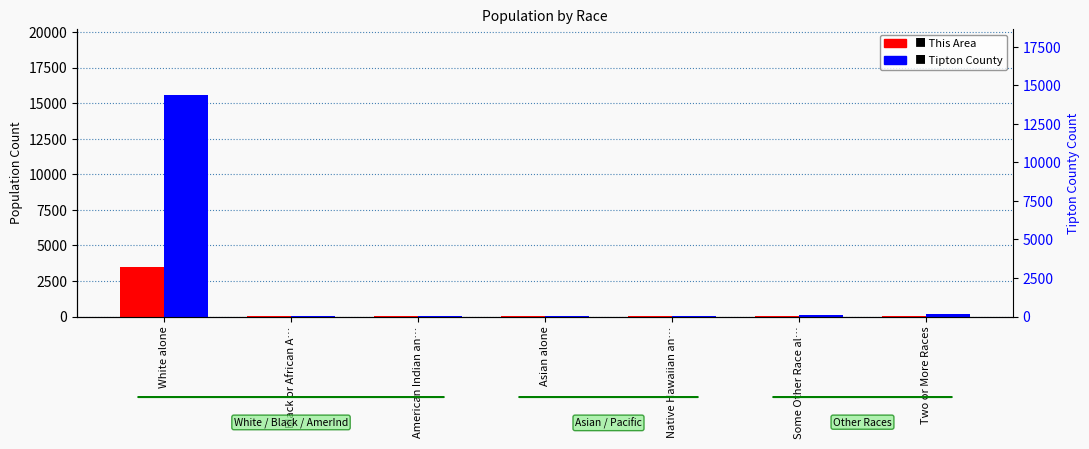

What is the sum of the This Area values at Asian alone and Some Other Race al…?

57